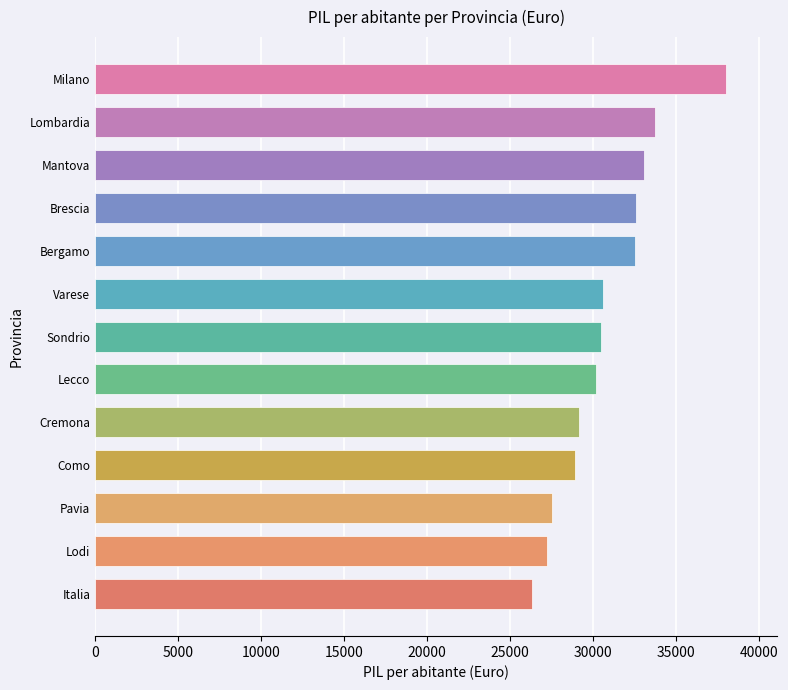

Approximately how many times larger is the value at Varese compared to Italia?

1.2